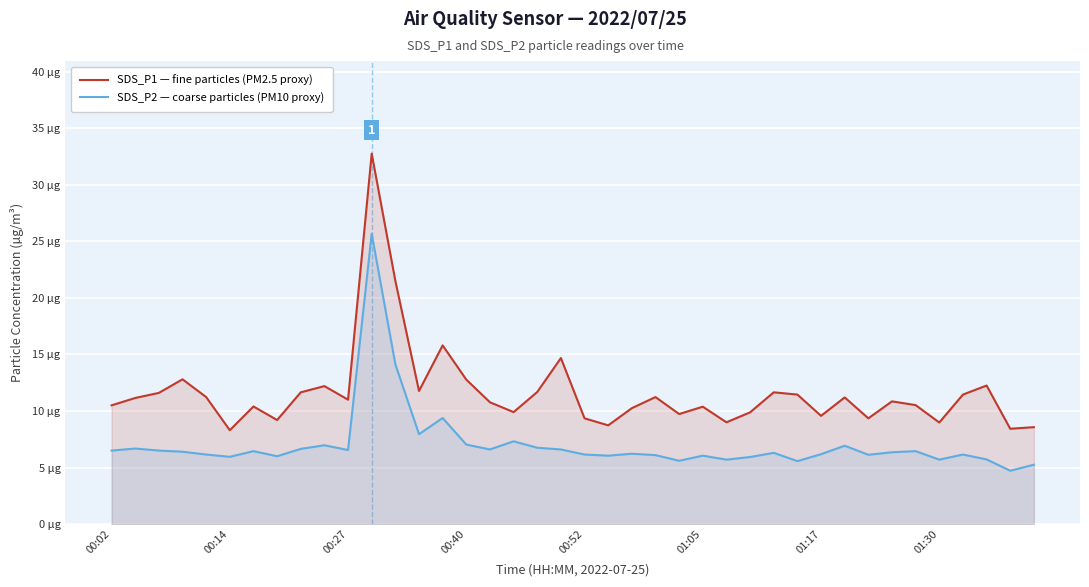

List the series in order of their overall mean, lowest first.

SDS_P2 (µg/m³), SDS_P1 (µg/m³)